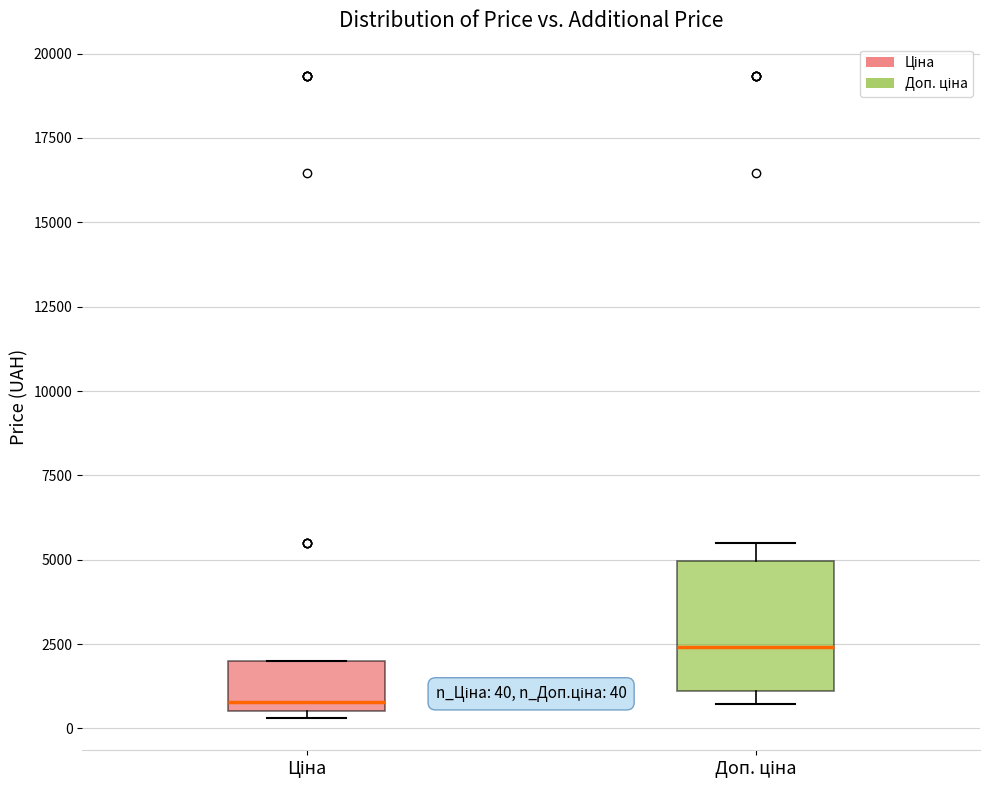

Which box is the tallest, from its lower edge to its upper edge?

Доп. ціна